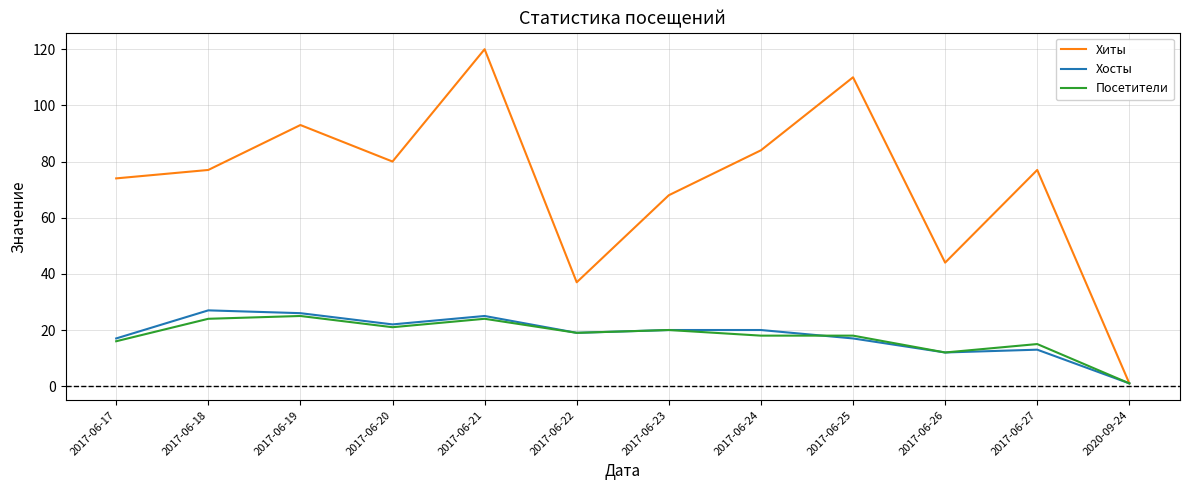

At which category does the chart reach its minimum across all series?

2020-09-24